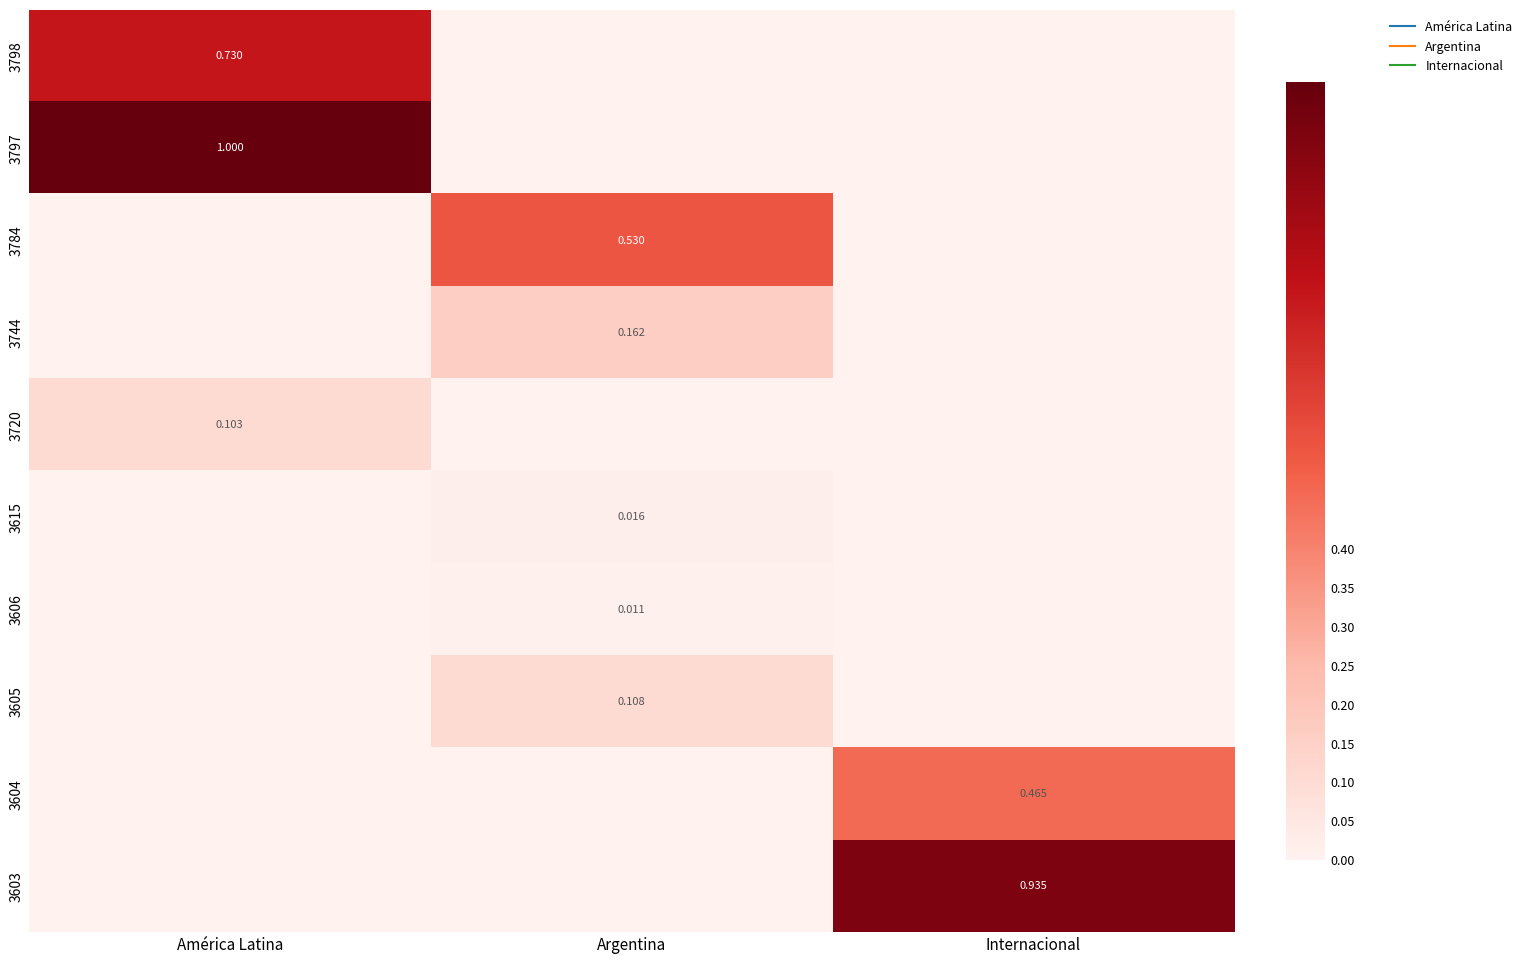

How many series are shown in this chart?

10